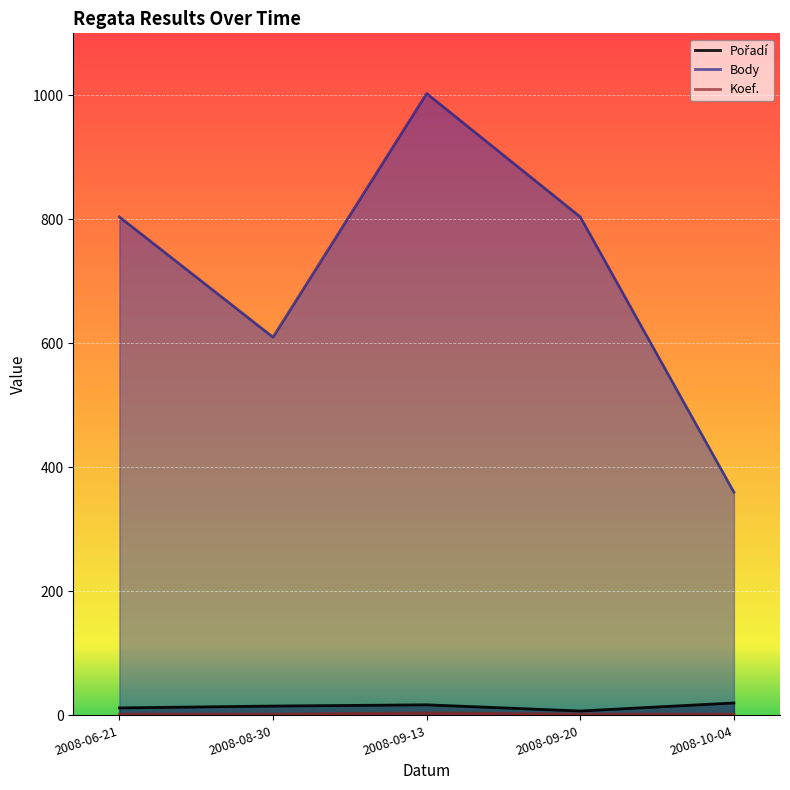

What is the total value across all series at 2008-09-13?

1024